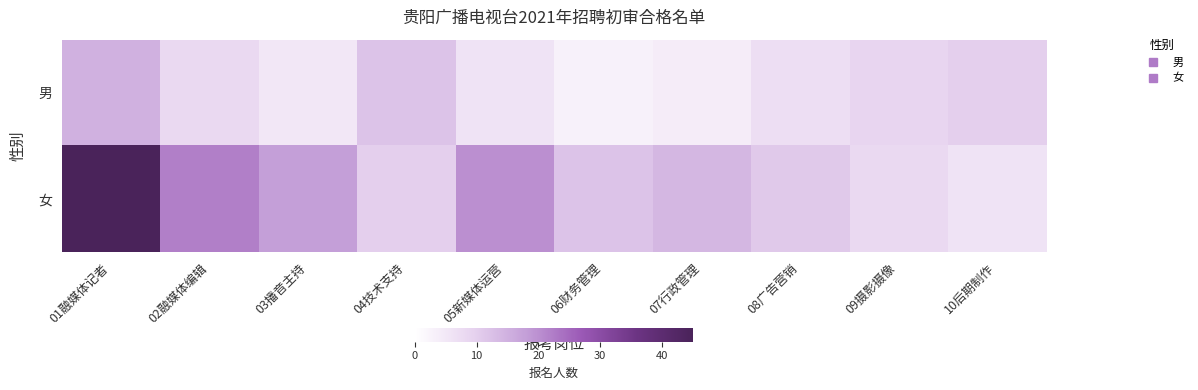

Reading right to left, list all the values displayed in this chart.

男: 10后期制作=10	09摄影摄像=9	08广告营销=7	07行政管理=4	06财务管理=3	05新媒体运营=6	04技术支持=12	03播音主持=5	02融媒体编辑=8	01融媒体记者=15
女: 10后期制作=6	09摄影摄像=8	08广告营销=11	07行政管理=14	06财务管理=12	05新媒体运营=20	04技术支持=10	03播音主持=18	02融媒体编辑=22	01融媒体记者=45